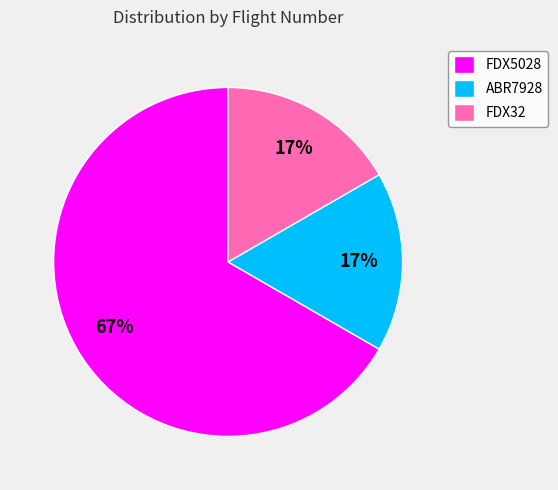

To the nearest percent, what portion does FDX32 represent?

17%